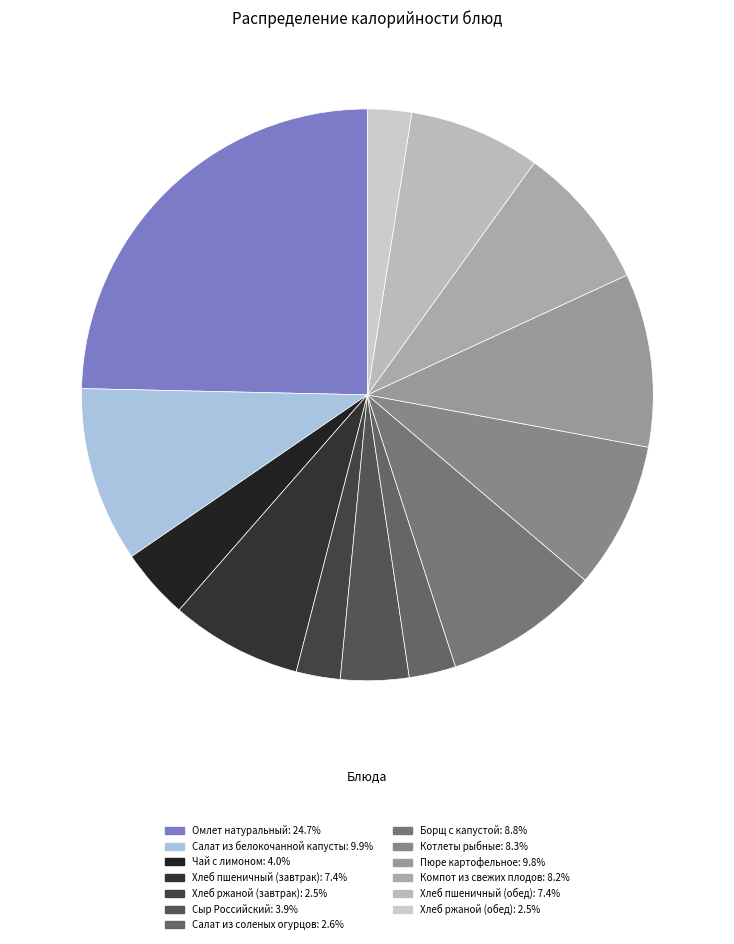

How many slices are in this pie chart?

13